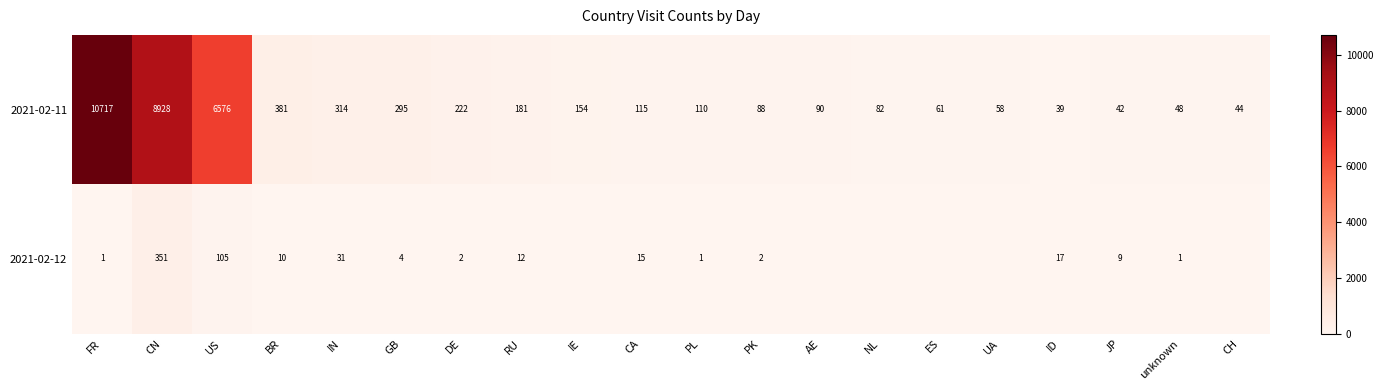

At which category does the chart reach its minimum across all series?

IE